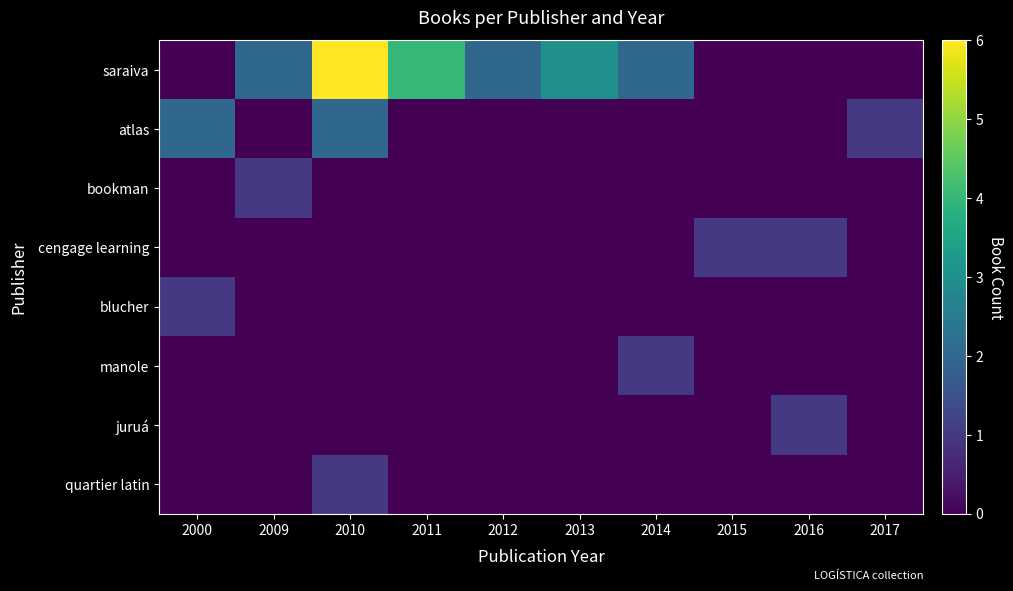

Which series has the largest total across all categories?

saraiva